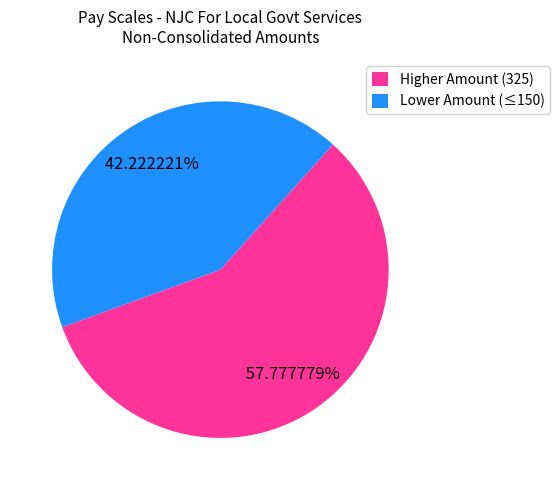

Do Higher Amount (325) and Lower Amount (≤150) together represent more than half of the pie?

Yes